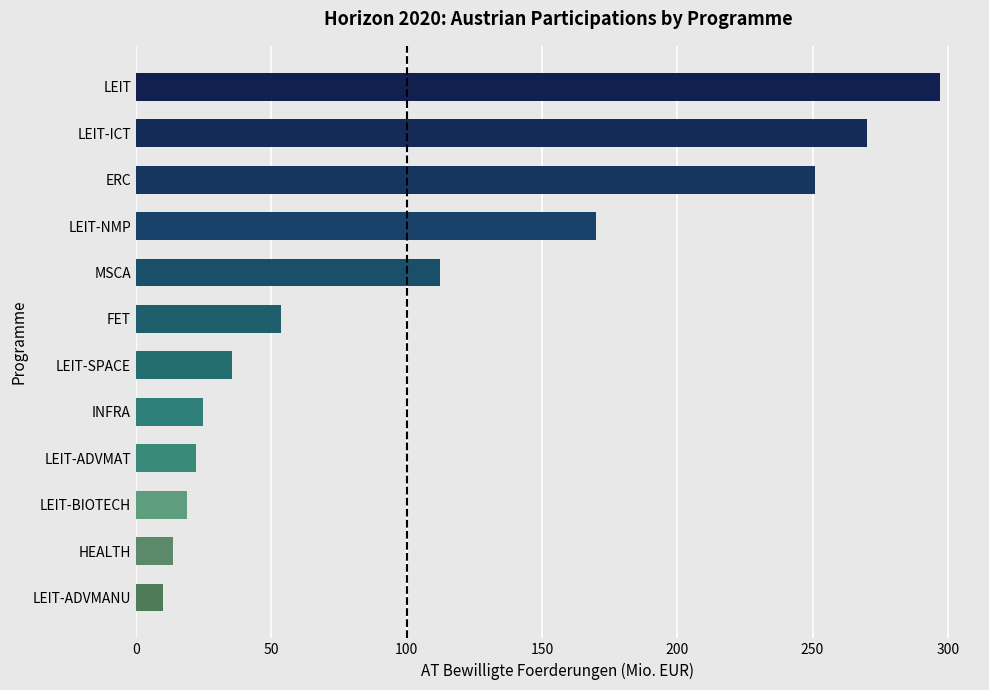

What is the change in value from FET to MSCA?

+58.8